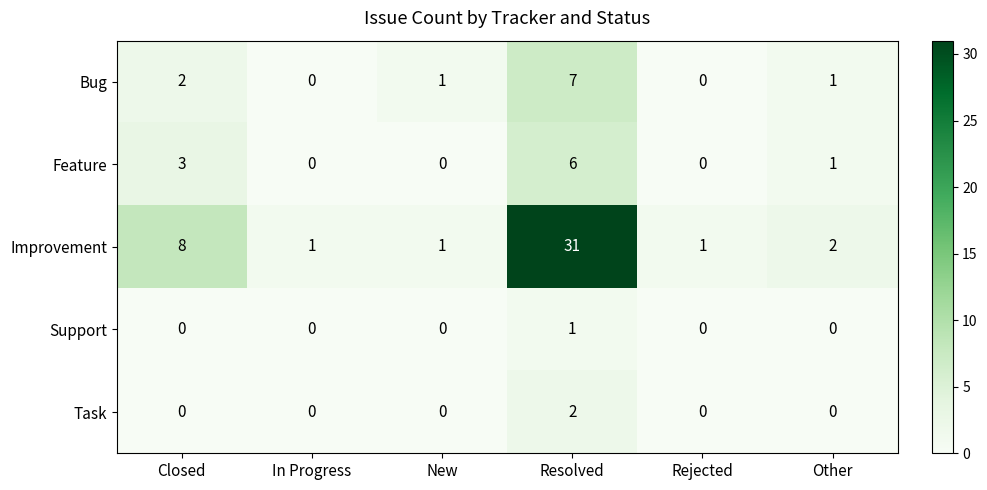

Which category has the highest value across all series?

Resolved